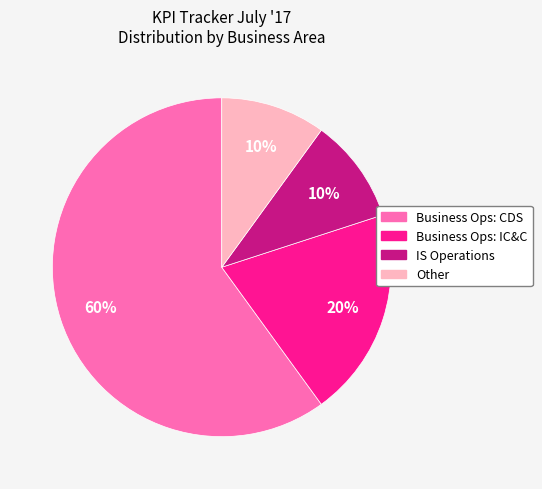

To the nearest percent, what percentage of the pie is Other?

10%